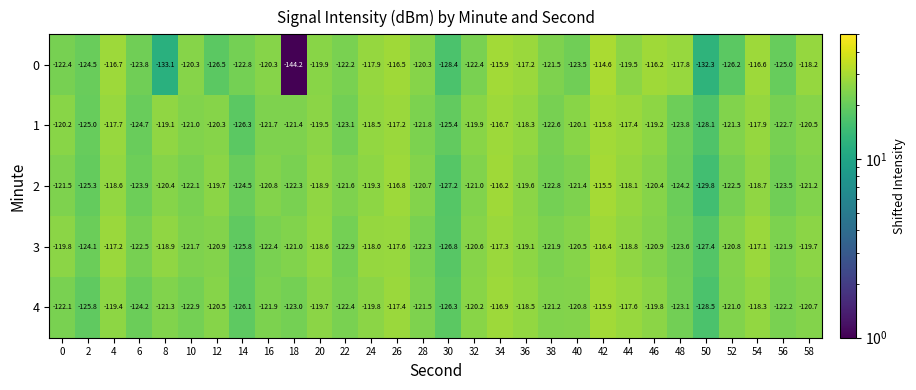

What is the difference between the maximum and minimum values in the 0 series?

29.6